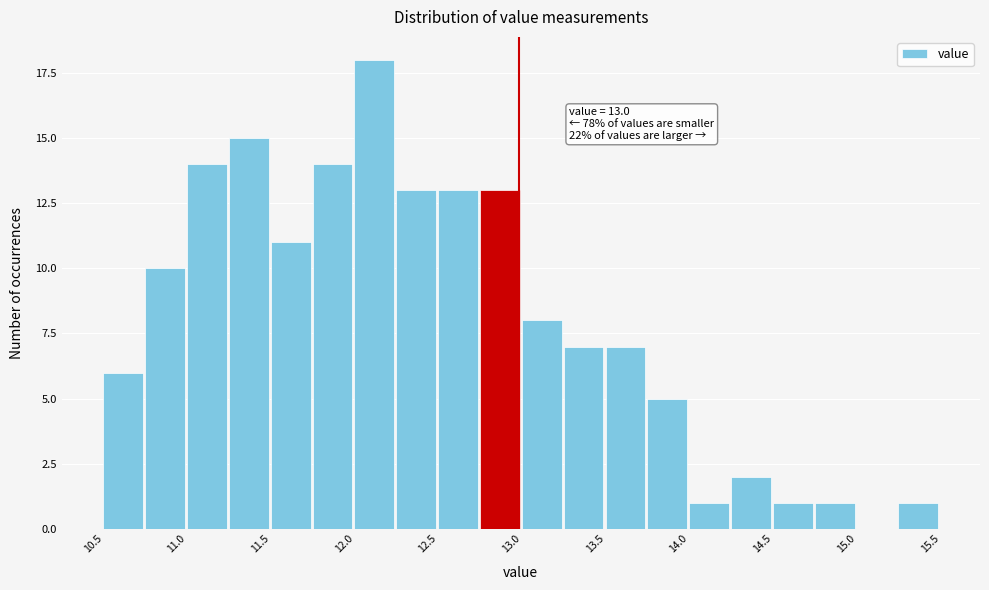

Read against the x-axis, roughly where is the centre of the tallest bar?

12.1